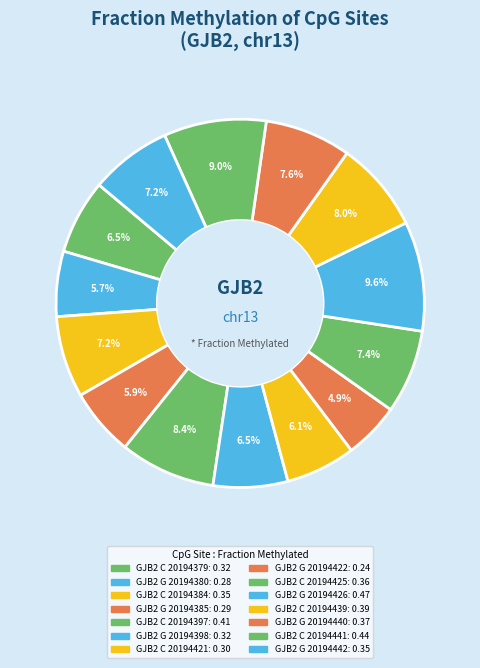

Which has a higher value, GJB2 C 20194441 or GJB2 G 20194380?

GJB2 C 20194441